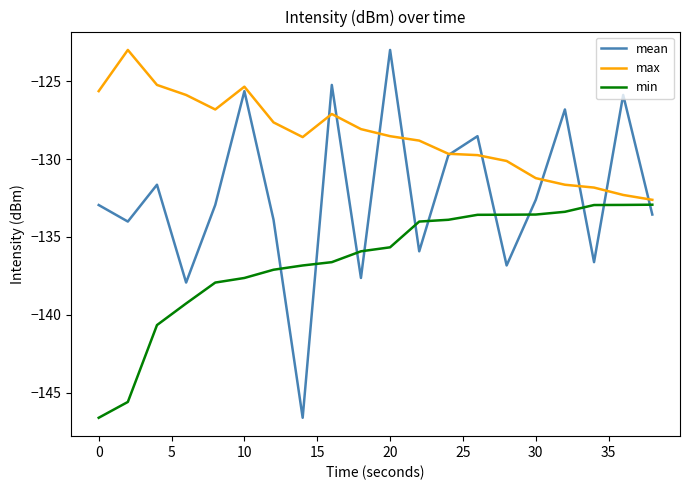

What is the highest value of the min series?

-132.9